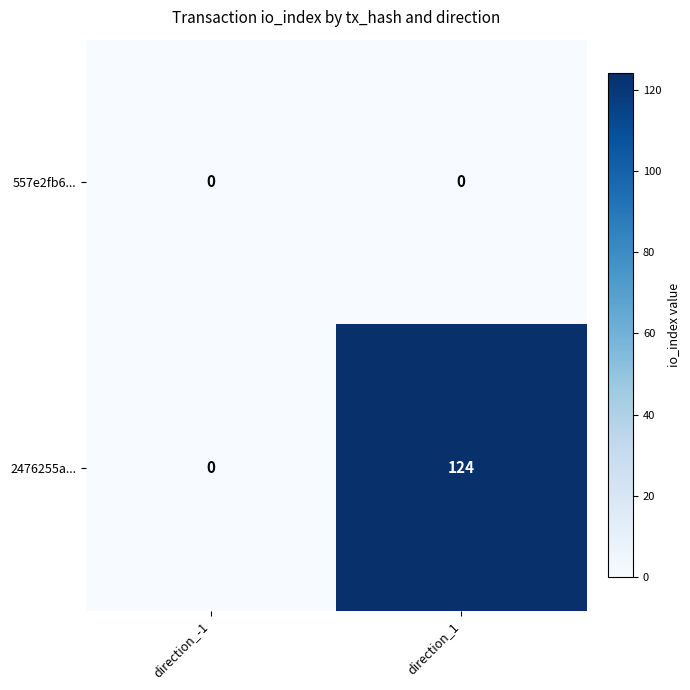

What is the total value across all series at direction_1?

124